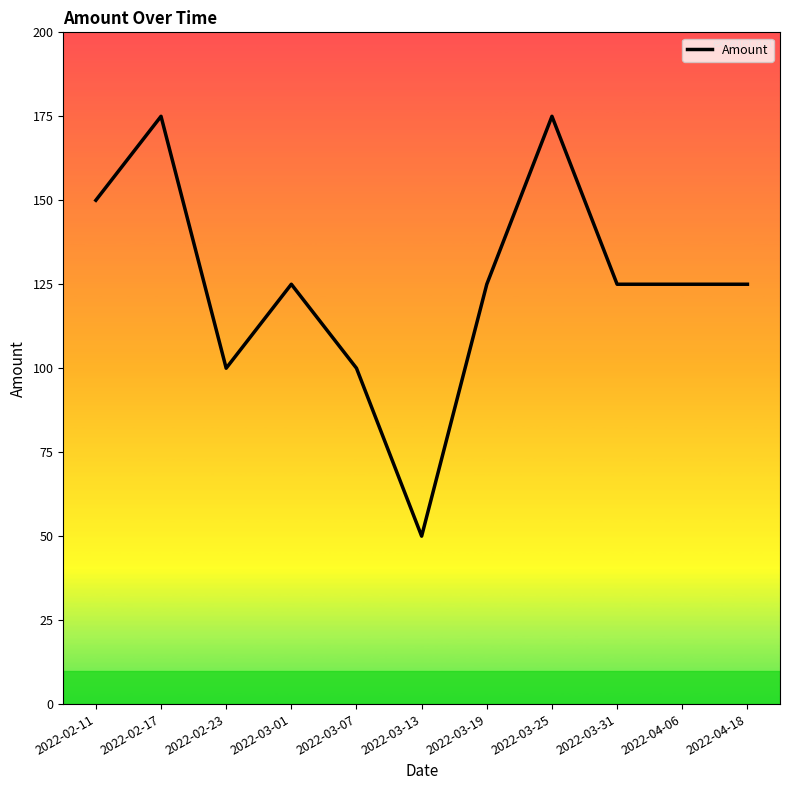

The chart shows a value of 26 at 2022-03-13. True or false?

False